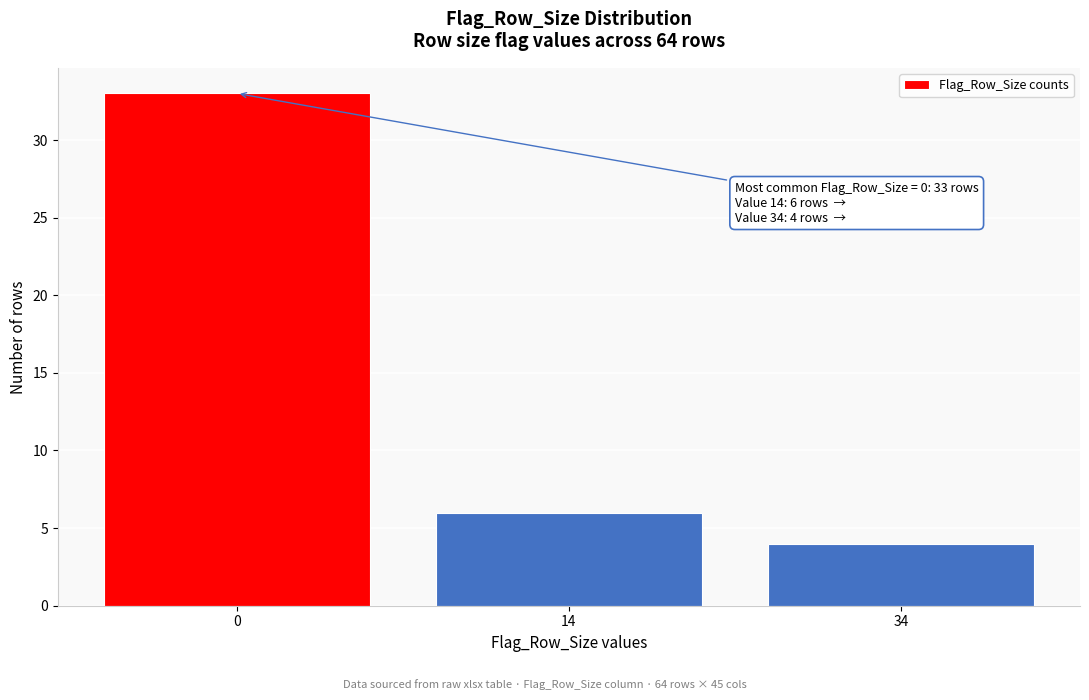

Reading left to right, list all the values displayed in this chart.

0=33	14=6	34=4